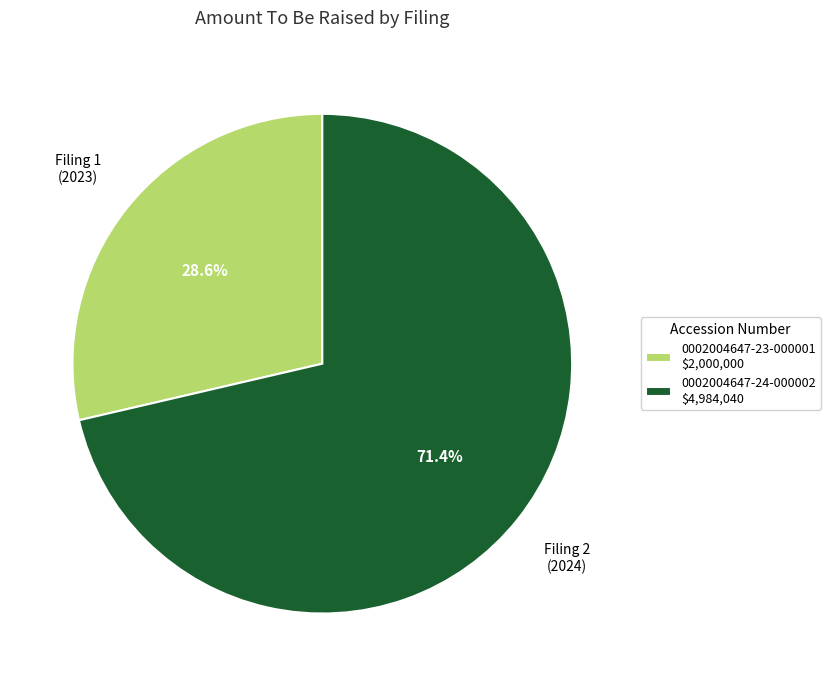

To the nearest percent, what is the difference between the 0002004647-24-000002 and 0002004647-23-000001 slice percentages?

43%